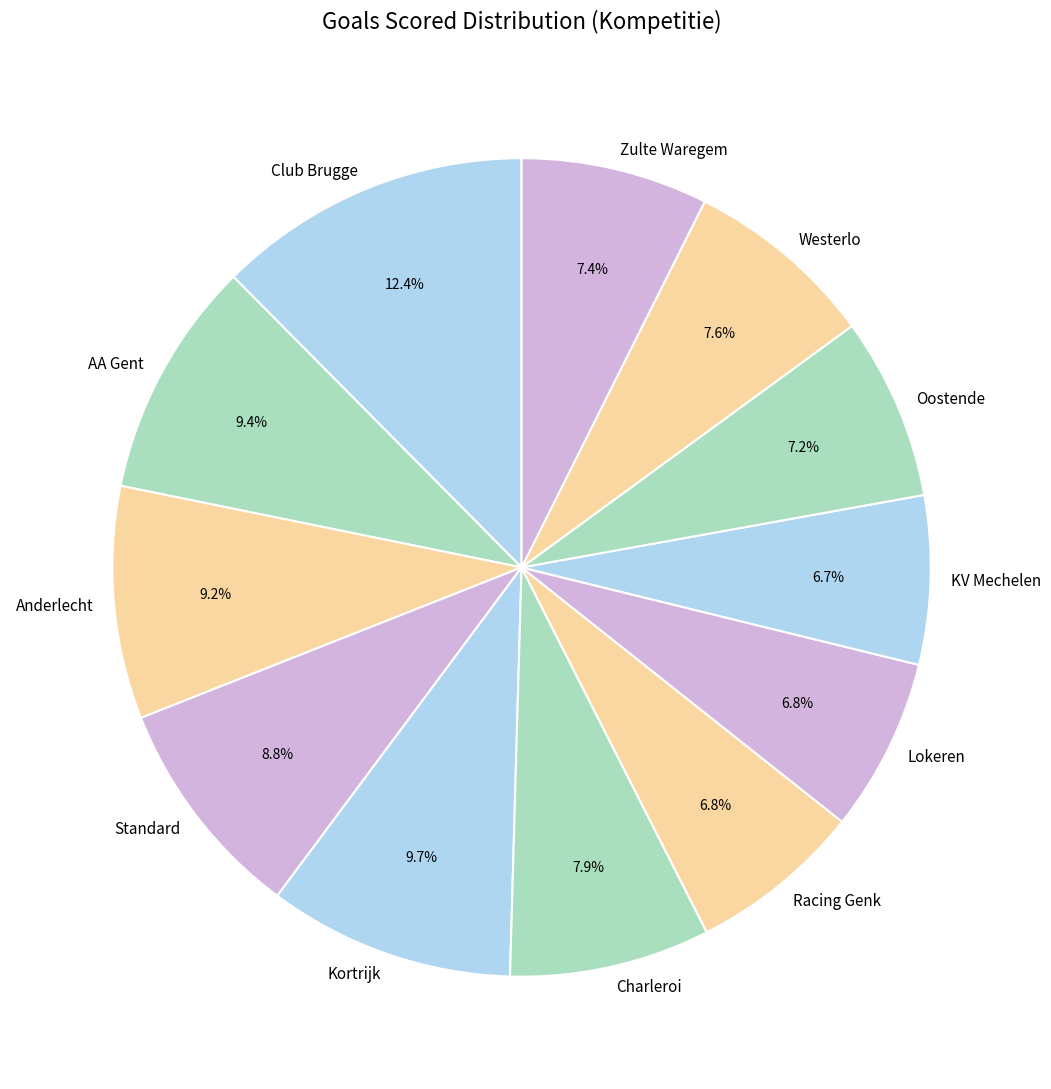

Is the sum of Anderlecht and Charleroi greater than half?

No